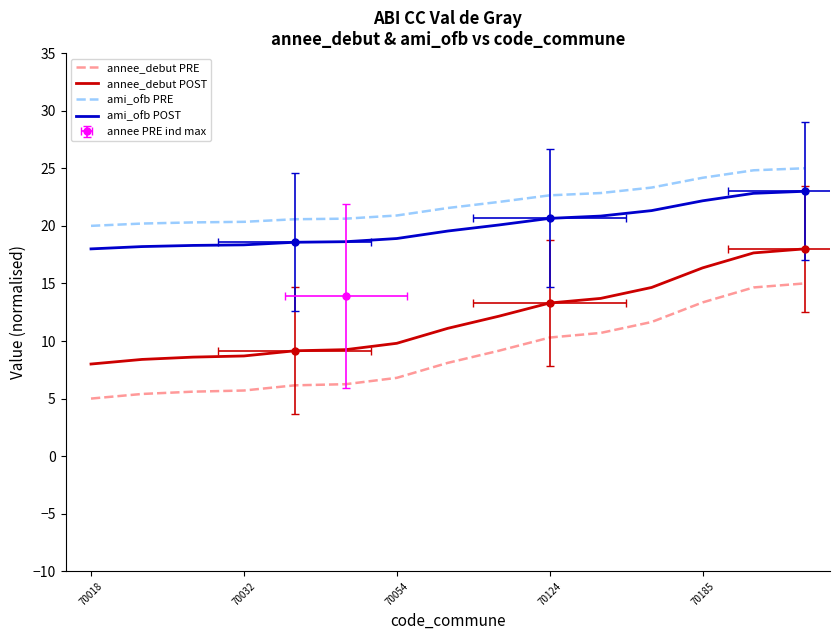

What is the label of the 15th point from the left?

14